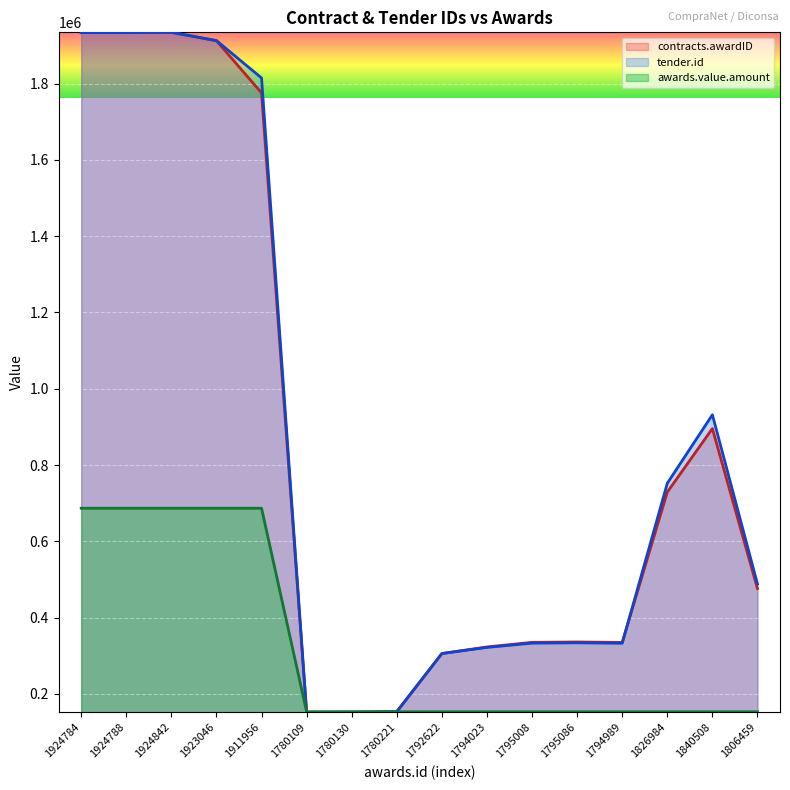

What is the value of the tender.id point at the 2nd from the left?

1933880.5